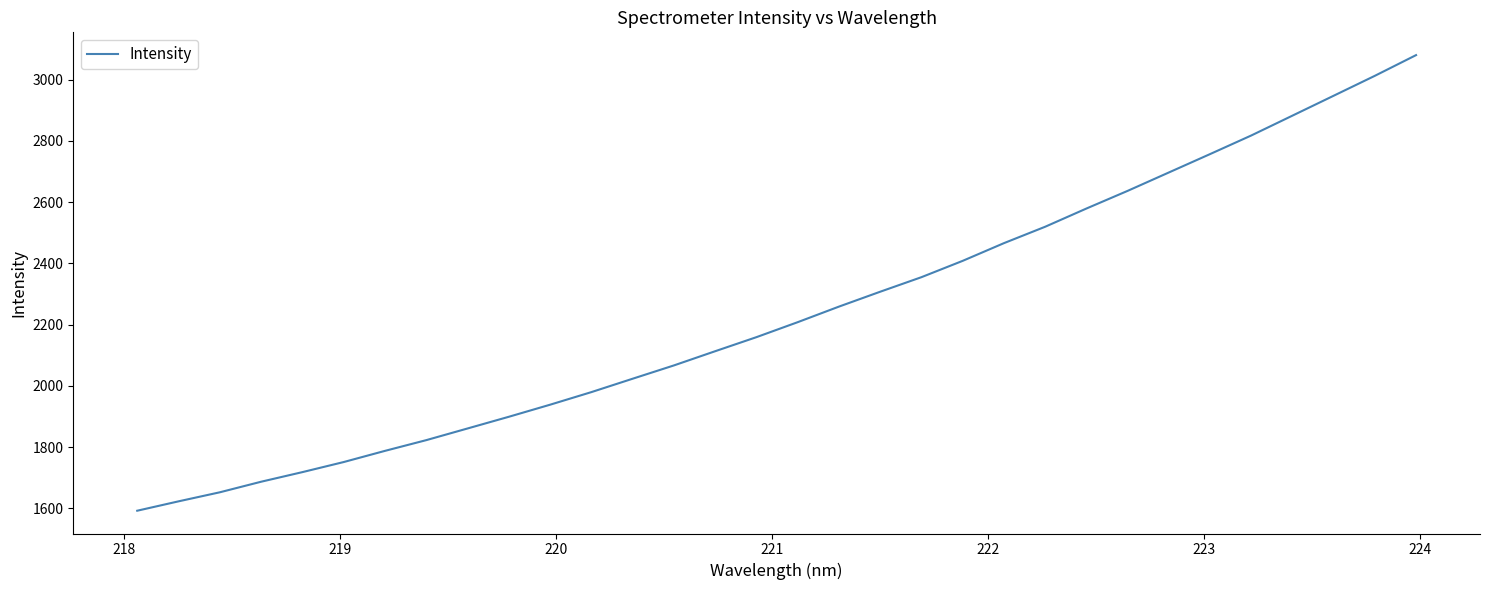

What is the maximum value shown in the chart?

3080.0